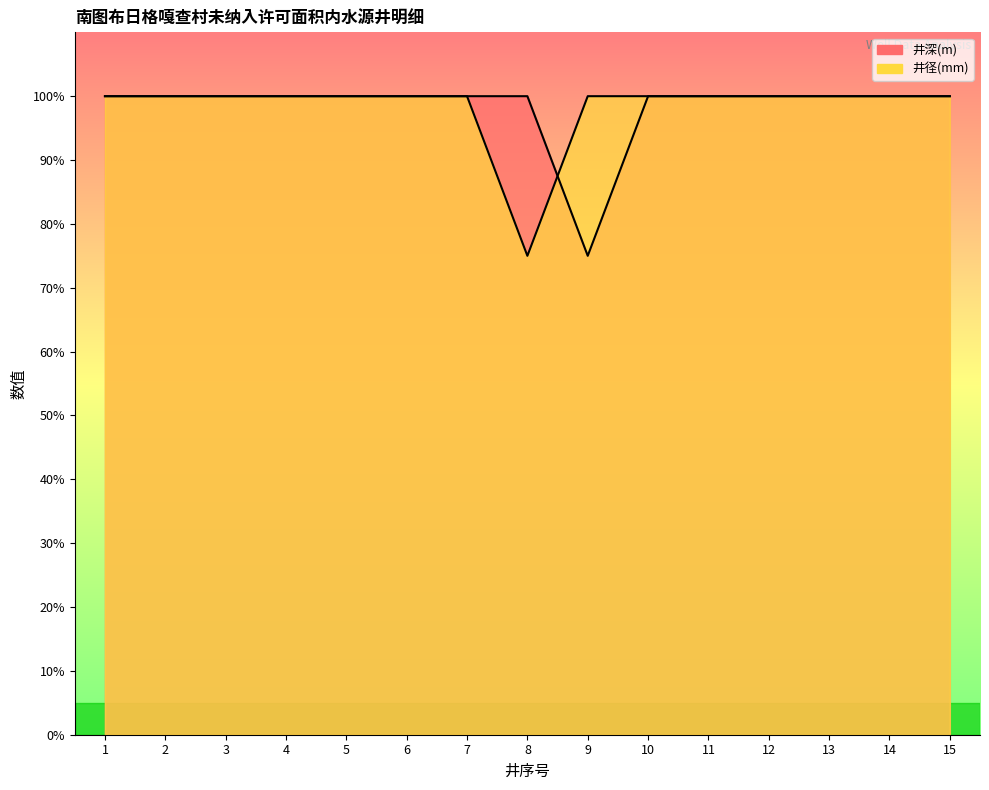

What is the value of the 井深(m) point at the 2nd from the left?

100